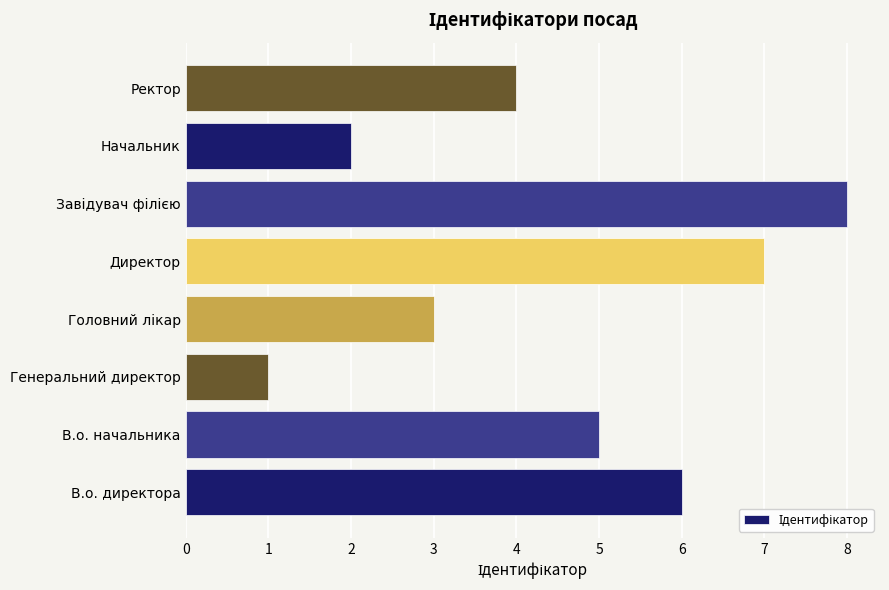

At which label is the value closest to 4?

Ректор